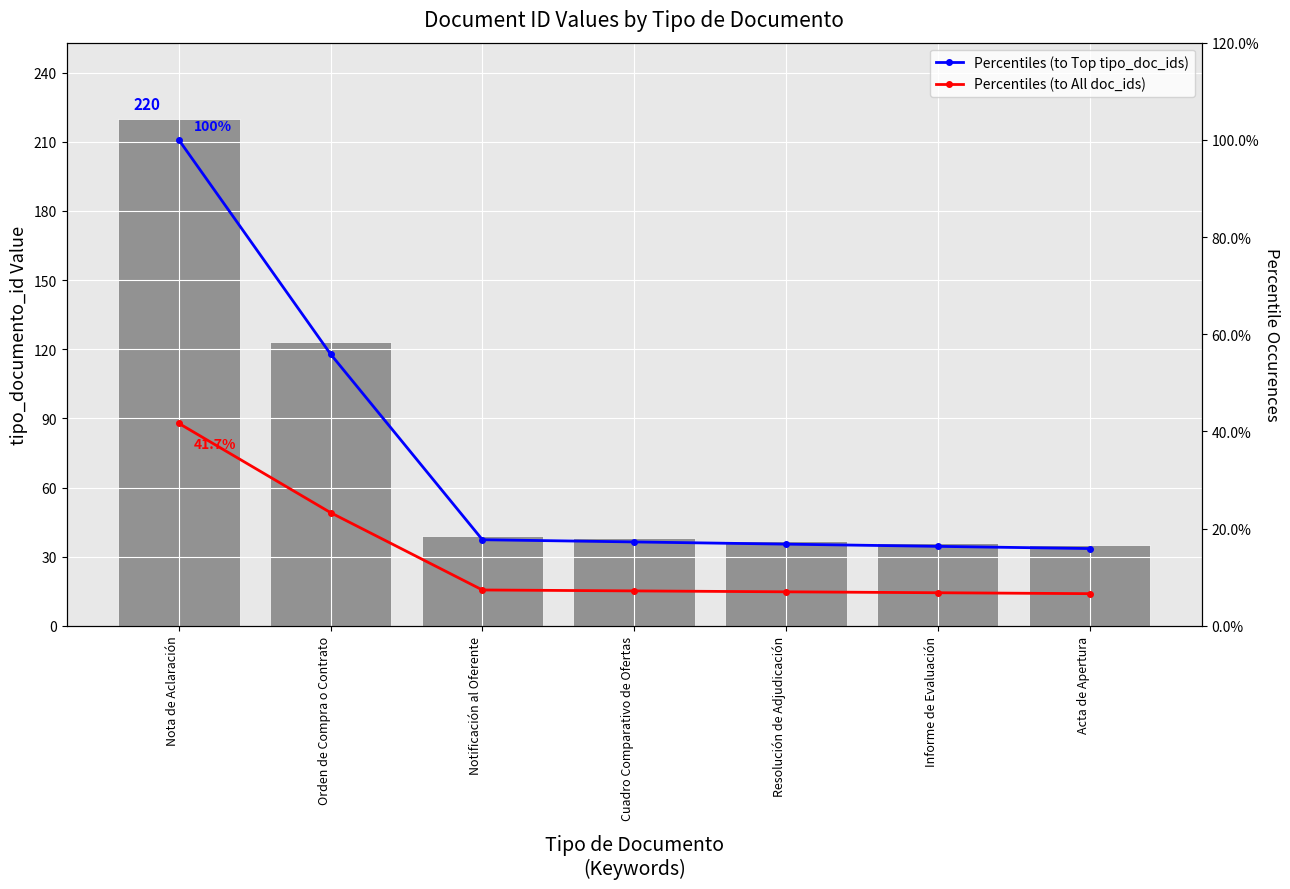

True or false: Percentiles (to Top tipo_doc_ids) has a value of 100.0 at Nota de Aclaración.

True